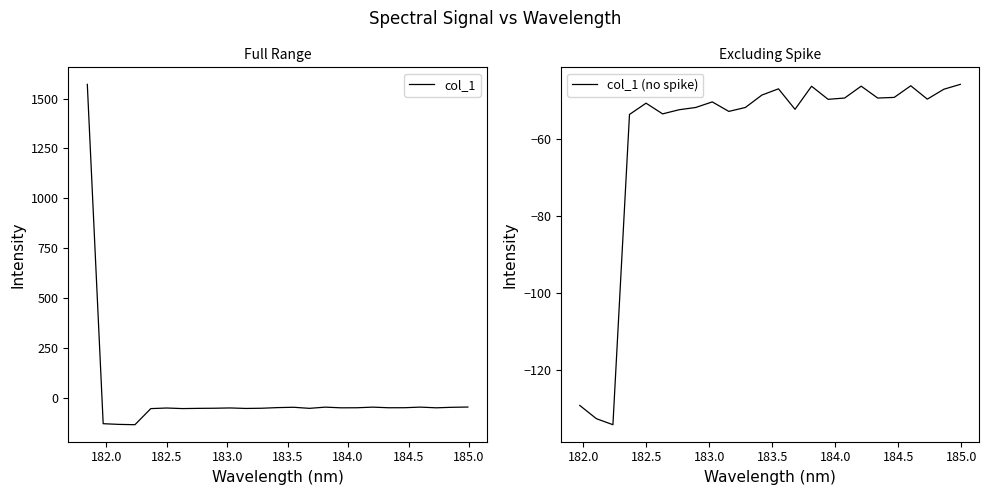

The chart shows a value of -91.5 at 11. True or false?

False